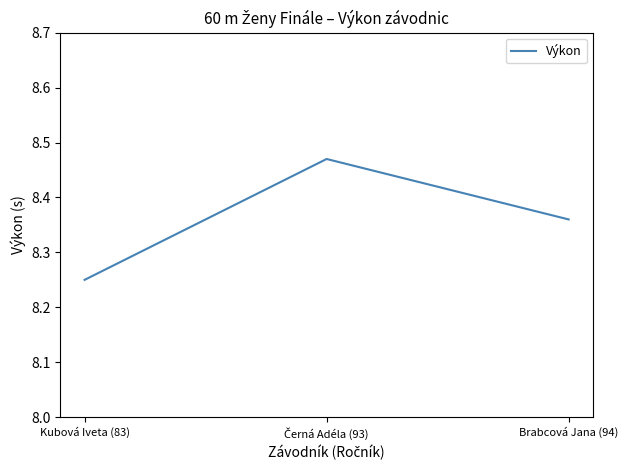

Which category has the lowest value across all series?

Kubová Iveta (83)